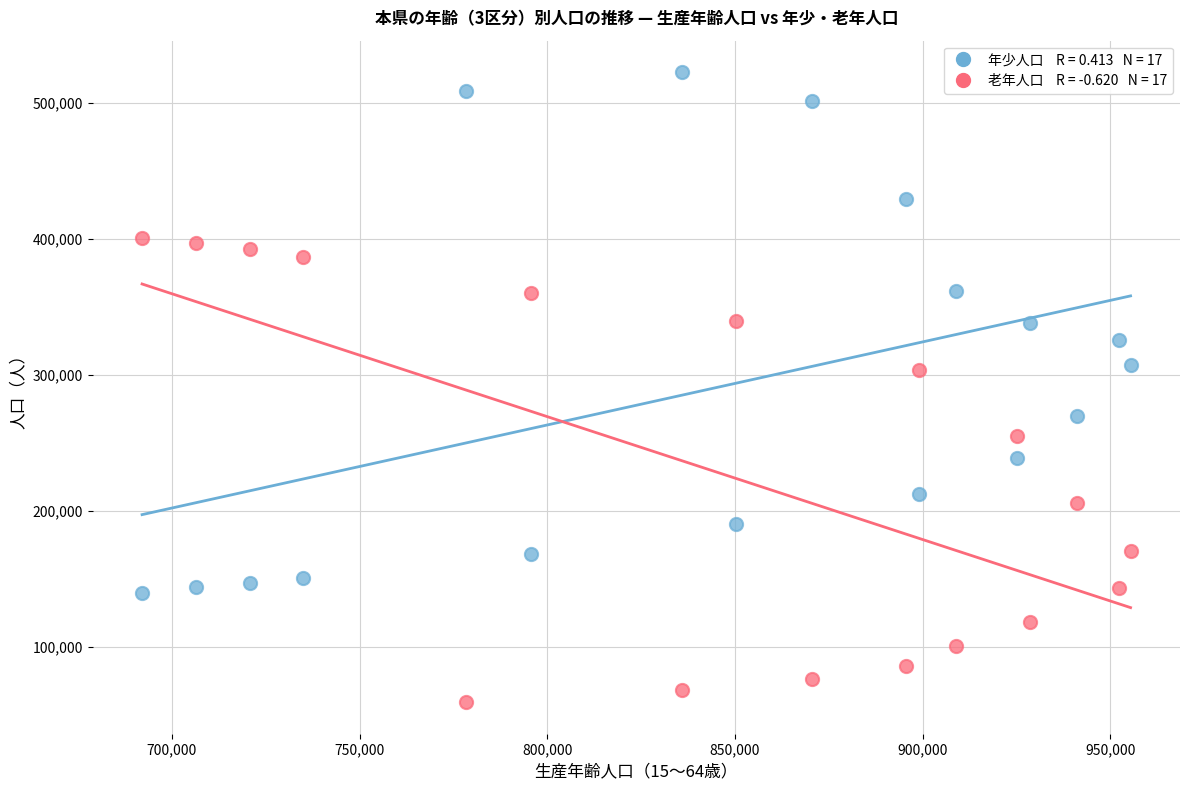

Across all data points, what is the range of Y values (max minus min)?

463326